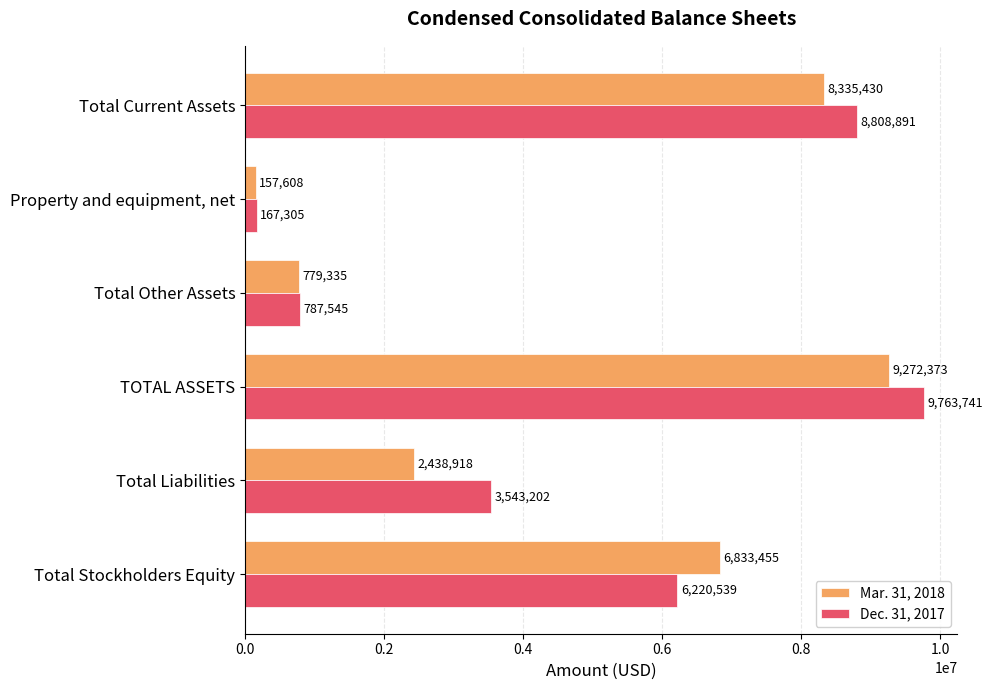

List the labels in order of Mar. 31, 2018 value, smallest first.

Property and equipment, net, Total Other Assets, Total Liabilities, Total Stockholders Equity, Total Current Assets, TOTAL ASSETS